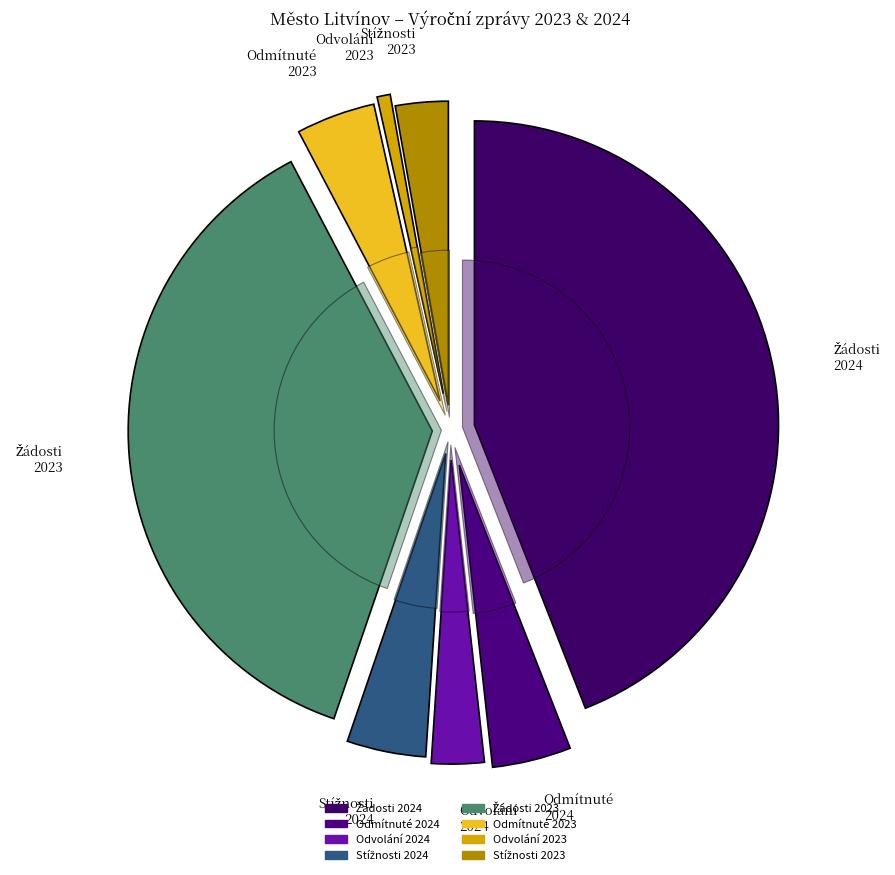

Which category has the smallest portion of the pie?

Počet podaných odvolání 2023